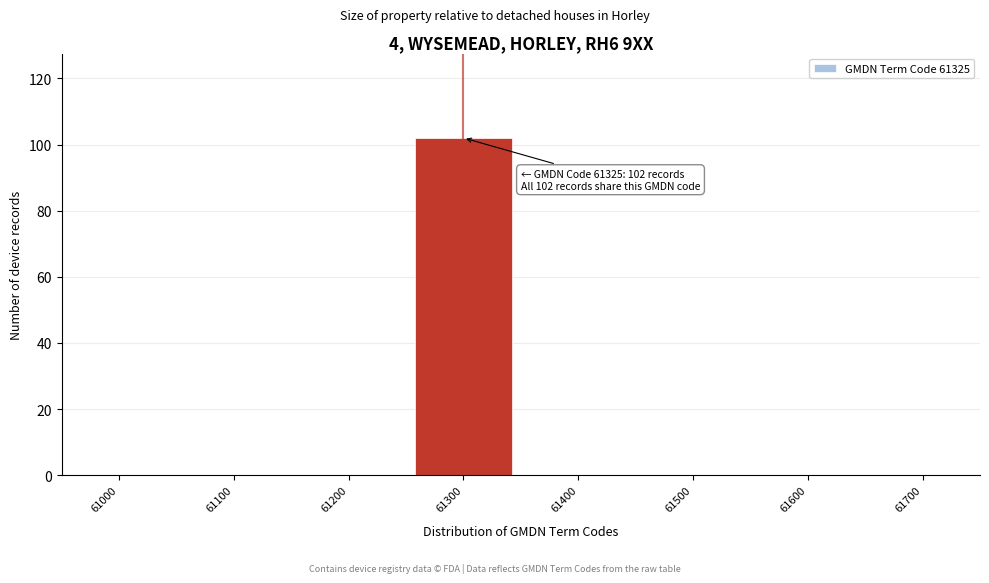

Reading left to right, transcribe all the data shown in this chart.

61000=0	61100=0	61200=0	61300=102	61400=0	61500=0	61600=0	61700=0